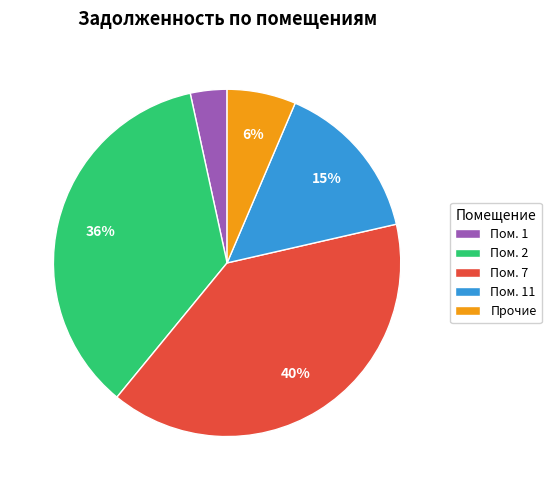

To the nearest percent, what is the average slice percentage?

20%